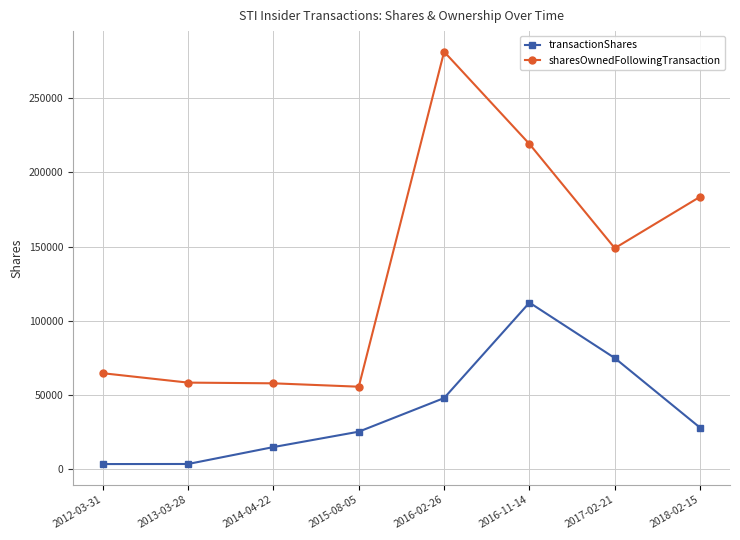

Which series has the largest total across all categories?

sharesOwnedFollowingTransaction